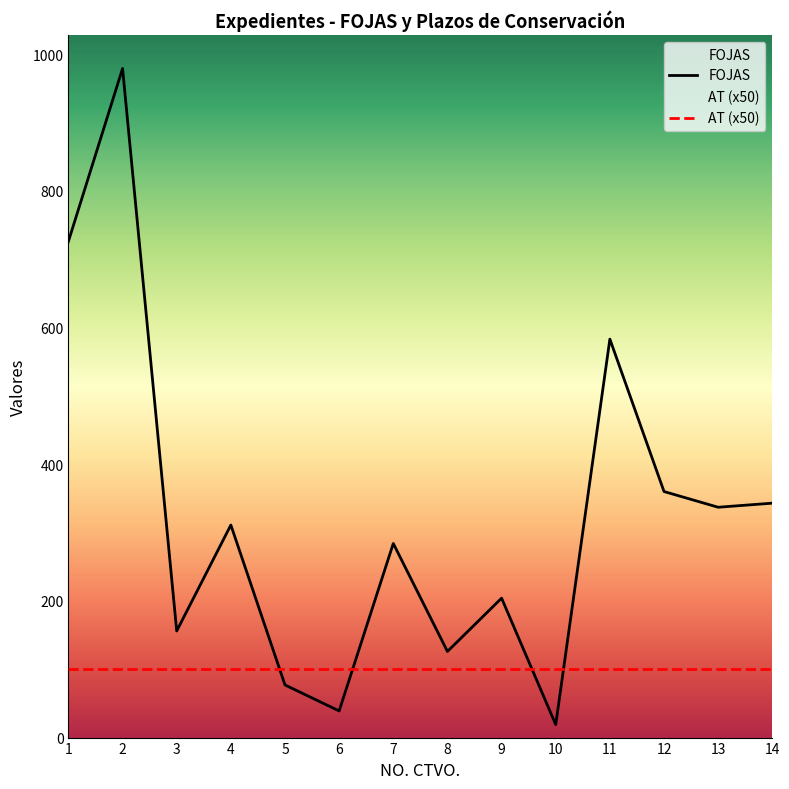

At how many categories does at least one series exceed 576?

3